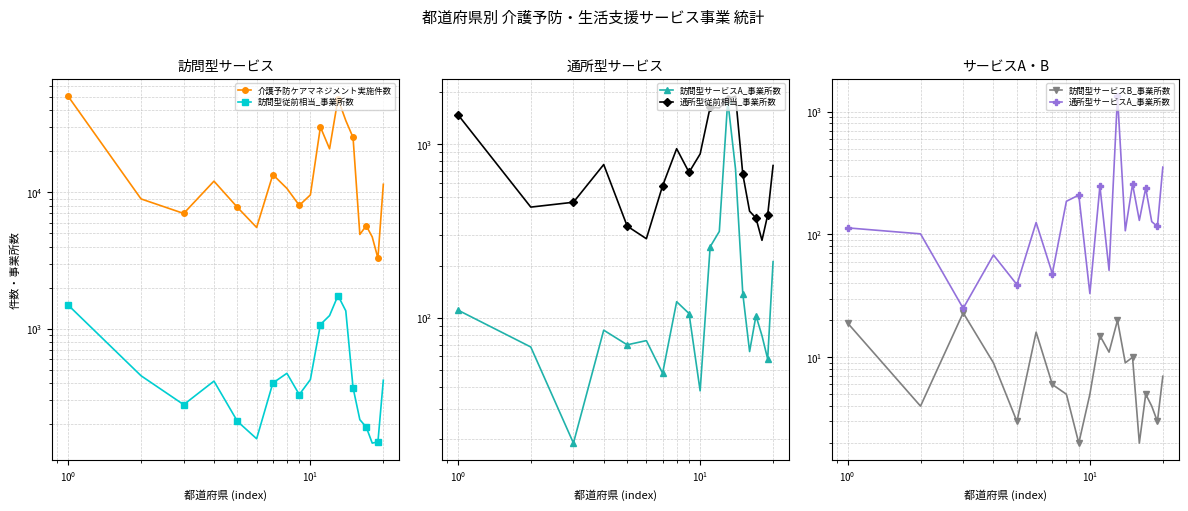

The value of 介護予防ケアマネジメント実施件数 at 8 is 13783. True or false?

False